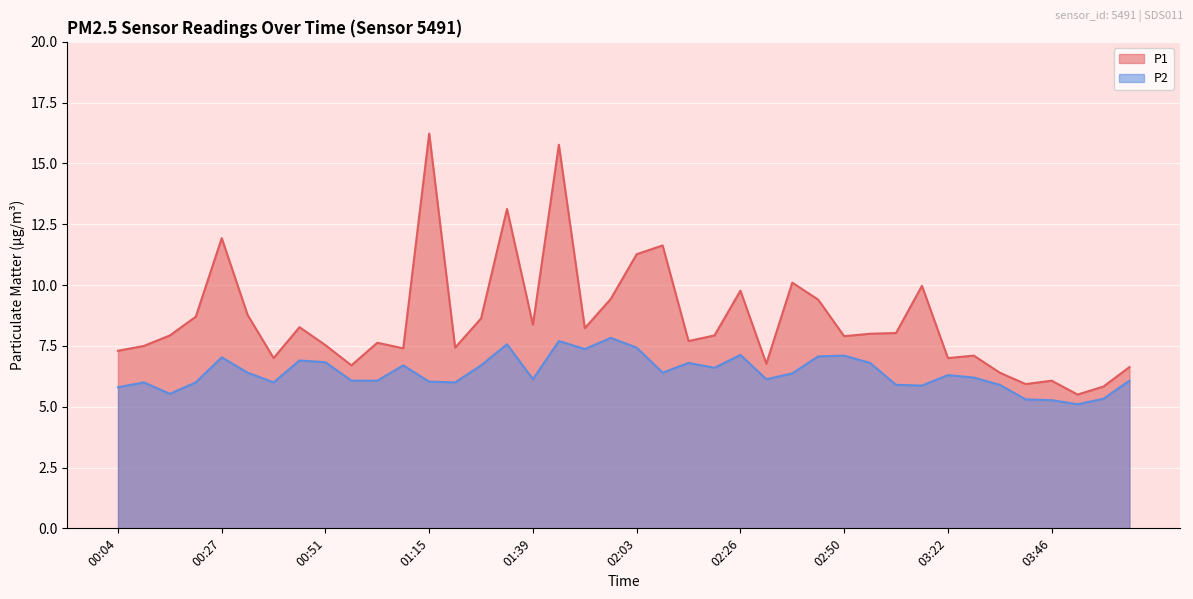

The P2 series shows 9.6 at 03:03. True or false?

False